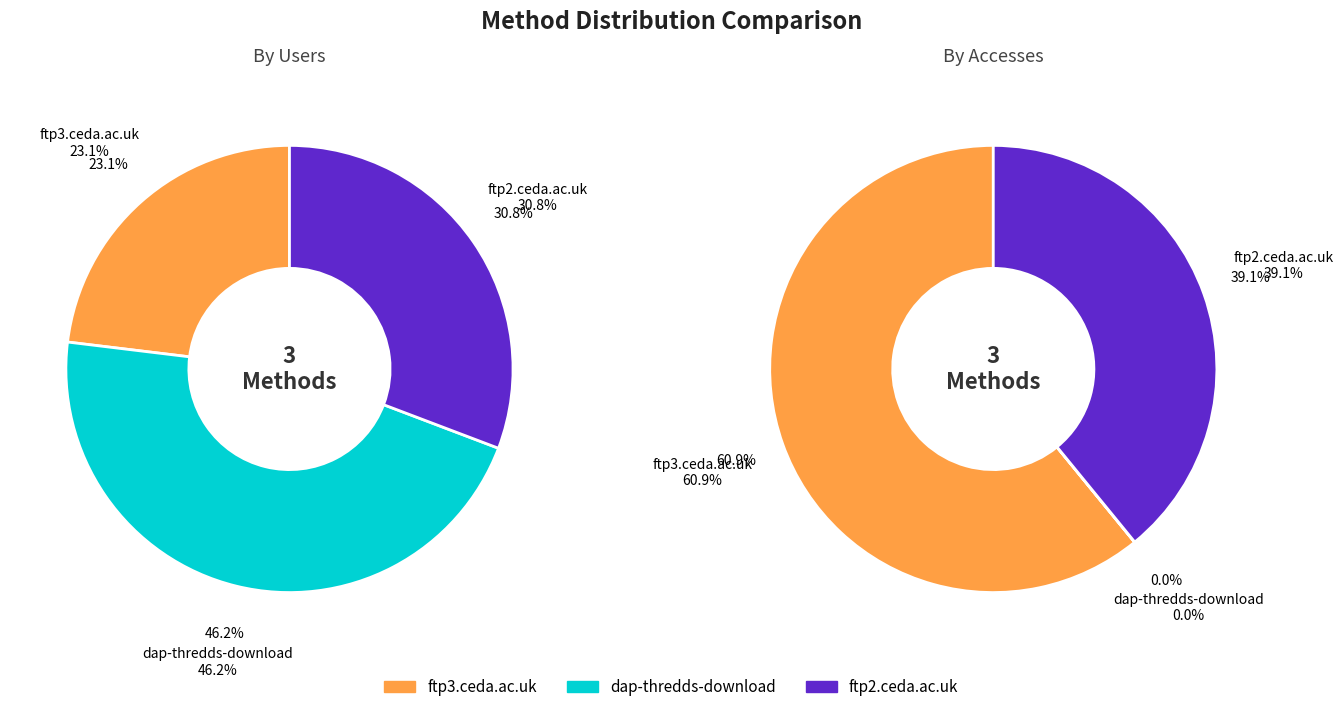

The values_users slice represents 23% of the pie. True or false?

True